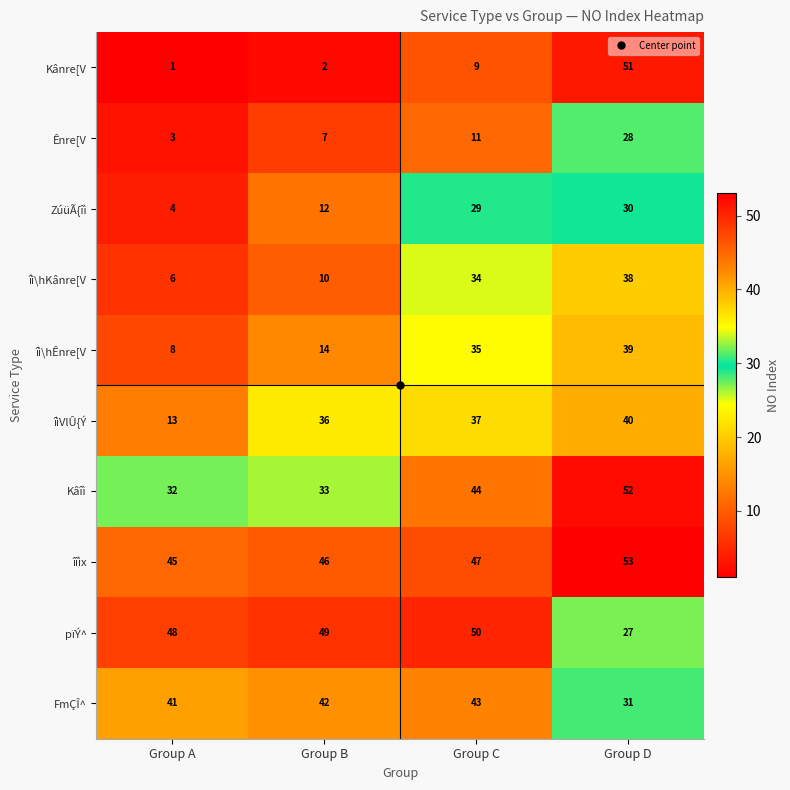

At which label is pïÝ^ closest to 38?

Group A